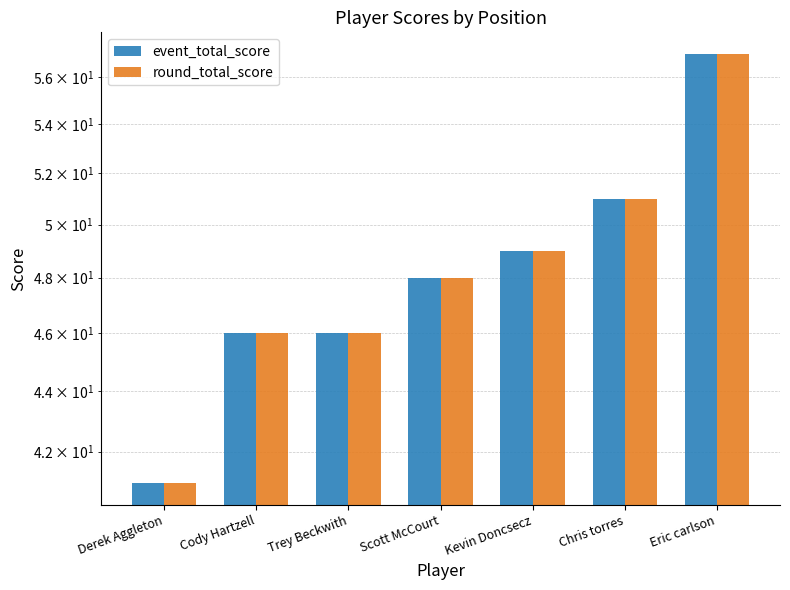

What are all the series names shown in the legend?

event_total_score, round_total_score